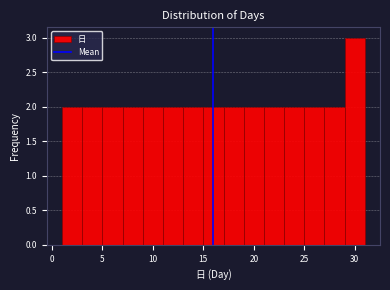

Reading left to right, transcribe this chart: for each bar, give the range it covers on the x-axis and its height. The values are not printed on the chart, so give them approximately, as read against the axis.

1 to 3: 2
3 to 5: 2
5 to 7: 2
7 to 9: 2
9 to 11: 2
11 to 13: 2
13 to 15: 2
15 to 17: 2
17 to 19: 2
19 to 21: 2
21 to 23: 2
23 to 25: 2
25 to 27: 2
27 to 29: 2
29 to 31: 3